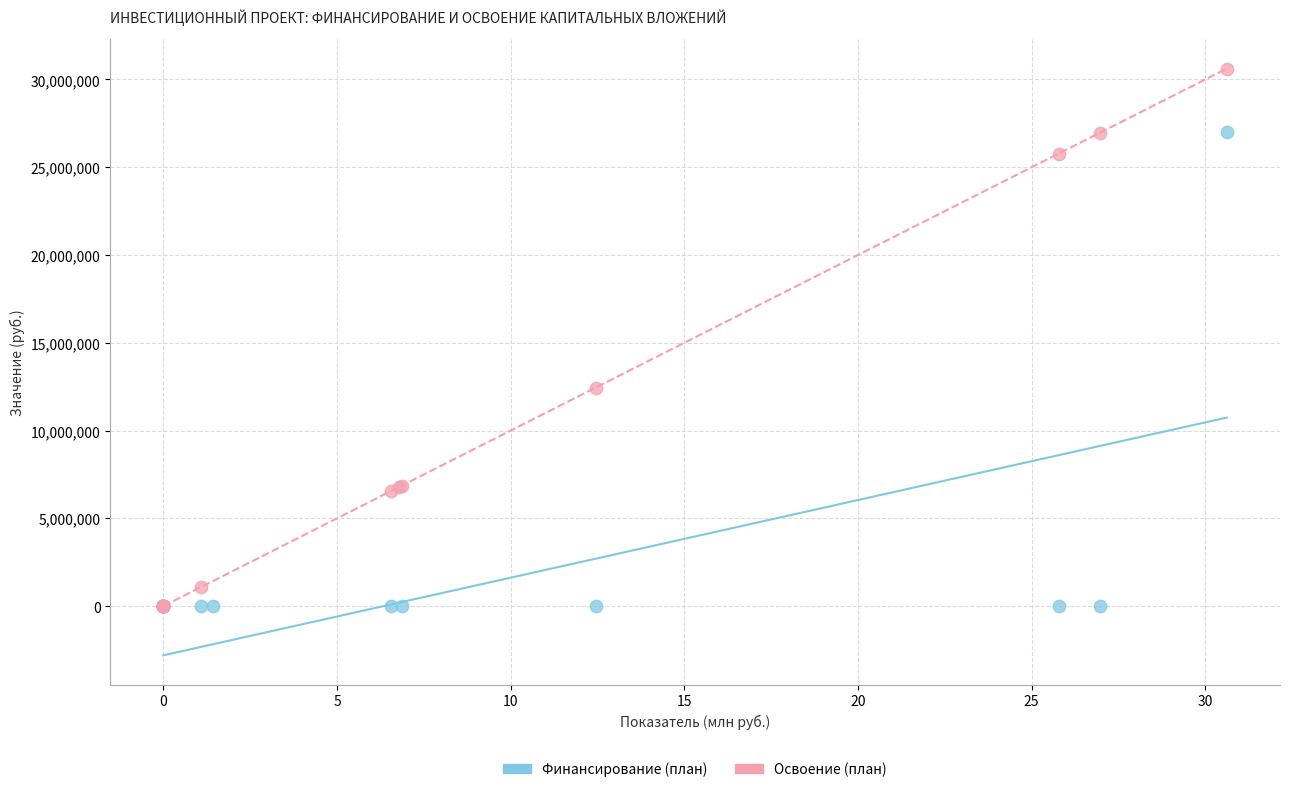

Which series has the largest Y range (max minus min)?

Освоение (план)